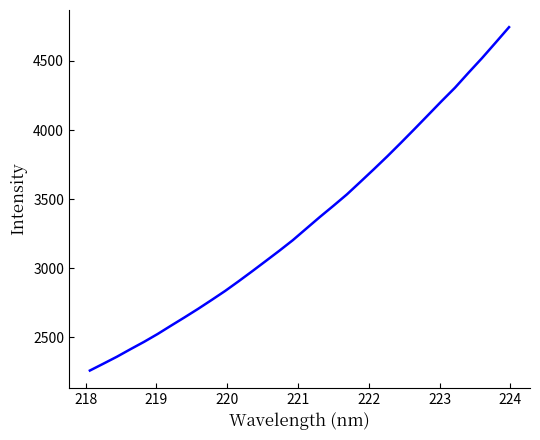

What is the maximum value shown in the chart?

4744.9